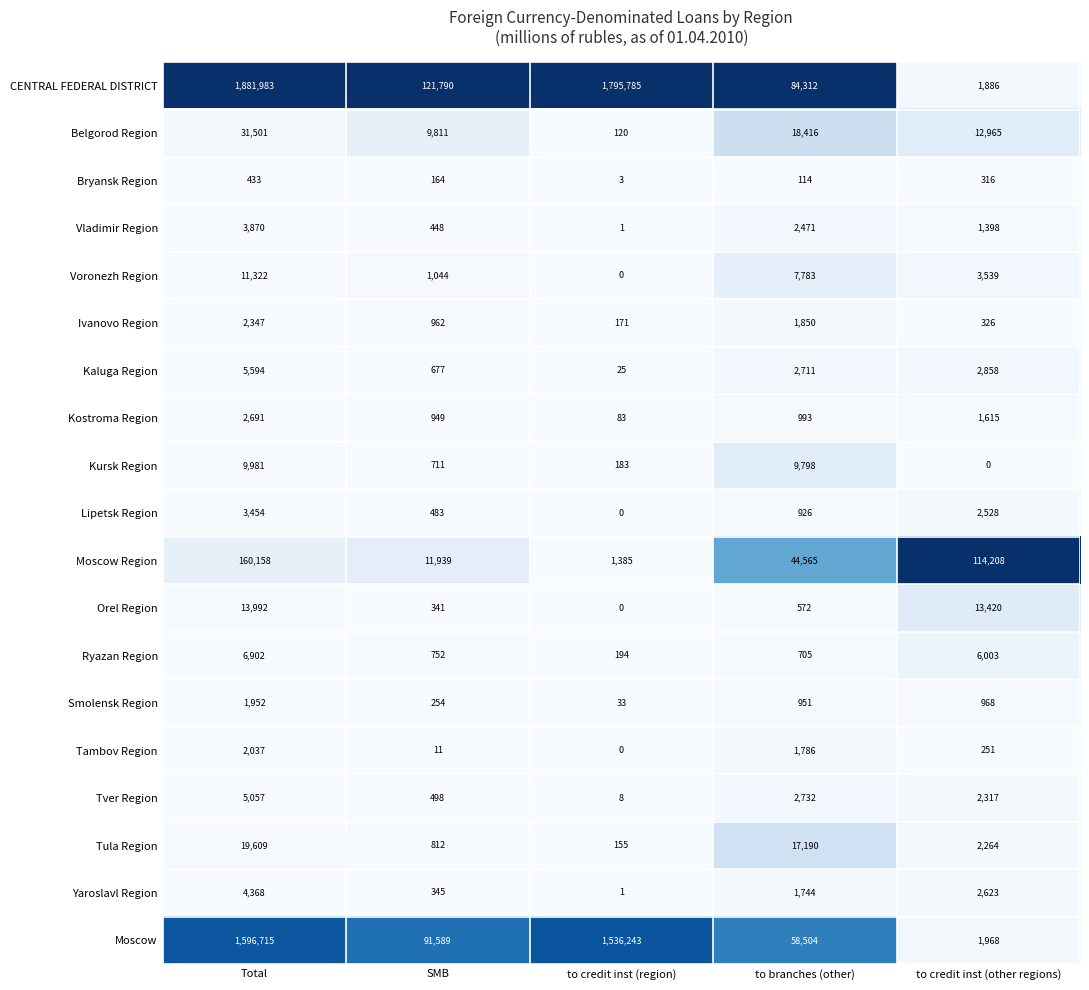

At Total, list the series in order from largest to smallest.

CENTRAL FEDERAL DISTRICT, Moscow, Moscow Region, Belgorod Region, Tula Region, Orel Region, Voronezh Region, Kursk Region, Ryazan Region, Kaluga Region, Tver Region, Yaroslavl Region, Vladimir Region, Lipetsk Region, Kostroma Region, Ivanovo Region, Tambov Region, Smolensk Region, Bryansk Region